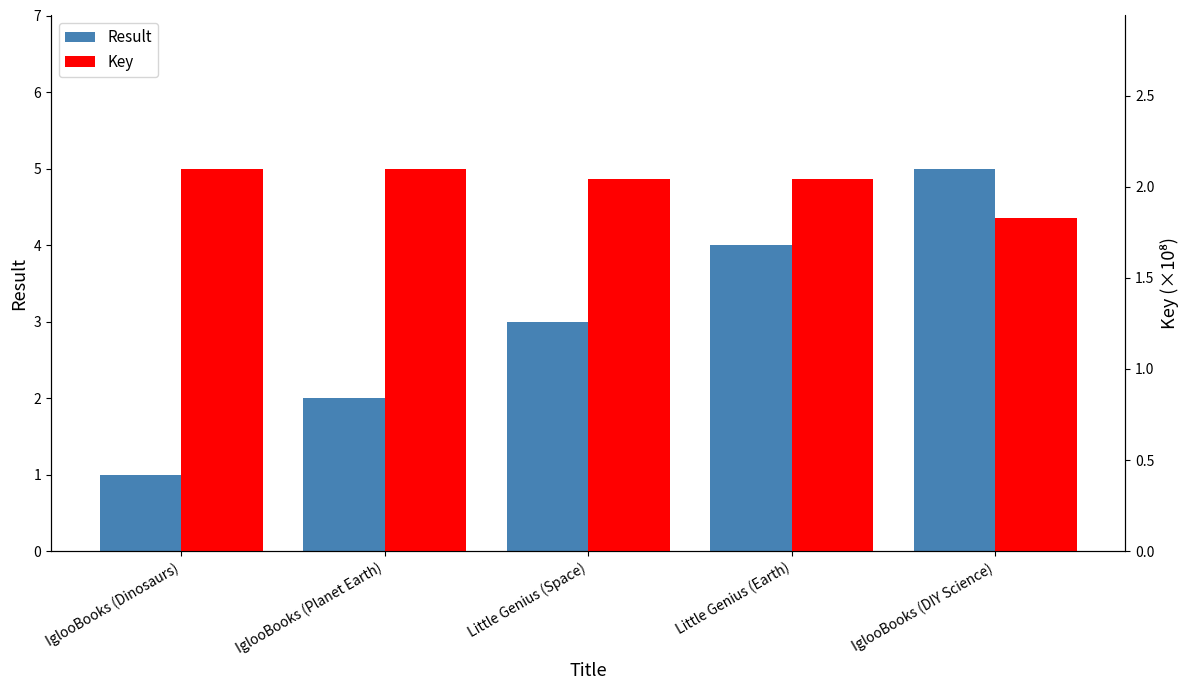

Rank the series by their average value, from highest to lowest.

Result, Key